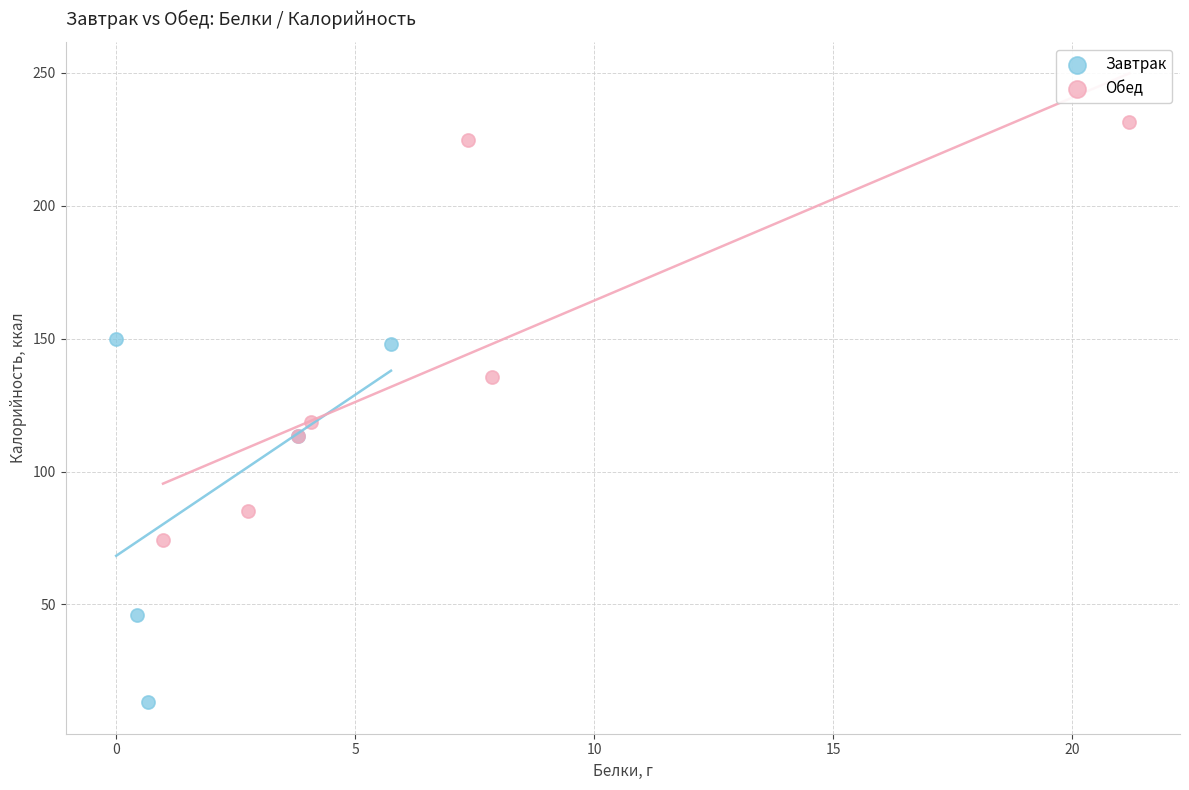

Which series contains the lowest Y value?

Завтрак